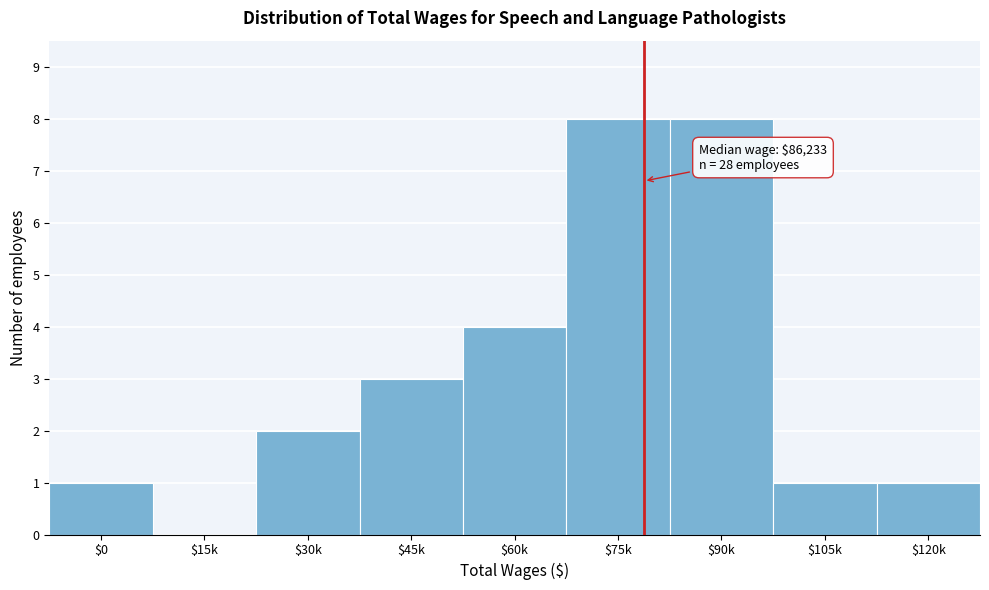

What is the sum of all values?

28